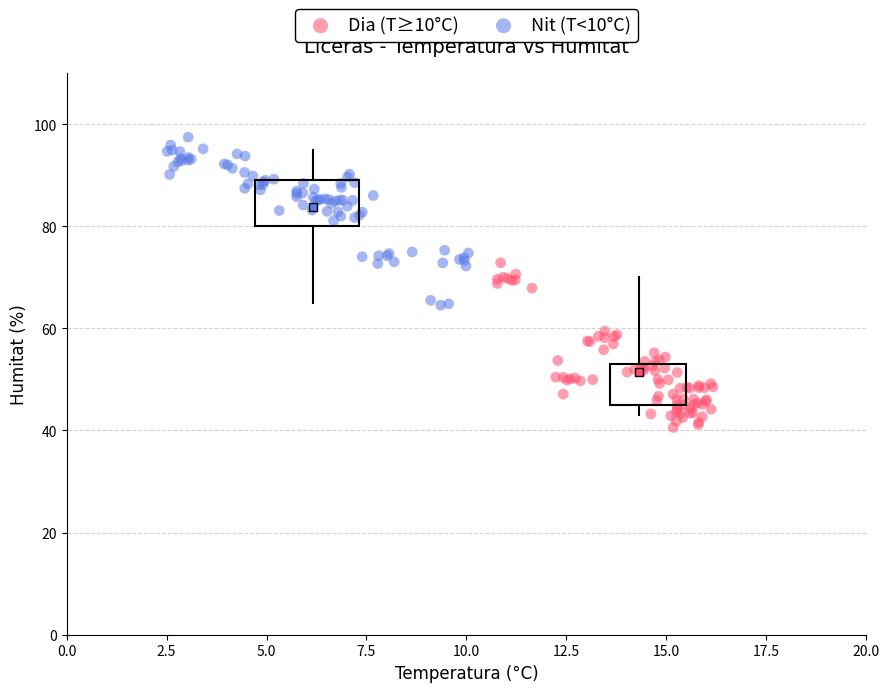

Which series reaches the minimum Y coordinate?

Dia (T≥10°C)